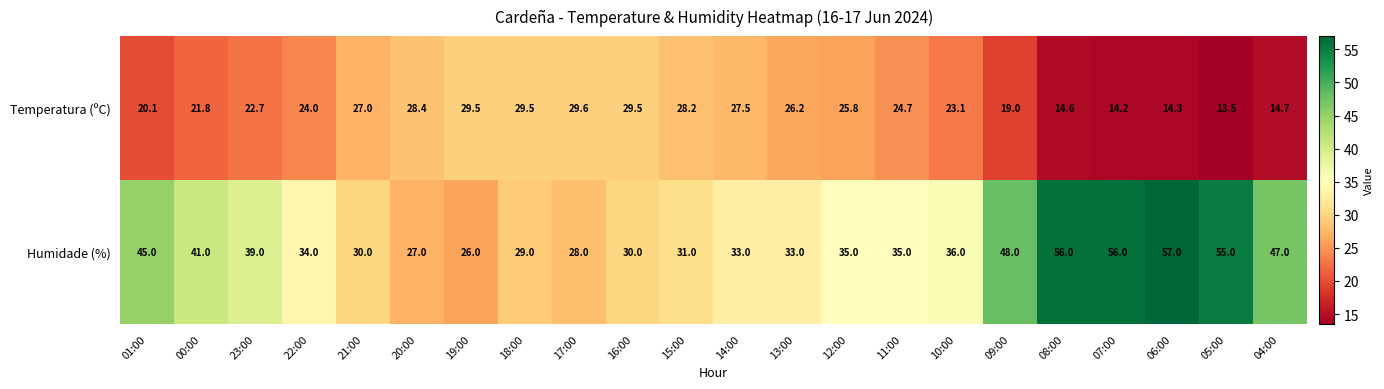

Read the Humidade (%) value at 05:00.

55.0